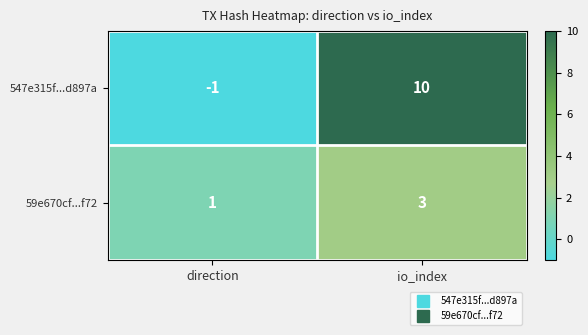

Which series has the largest total across all categories?

547e315f...d897a